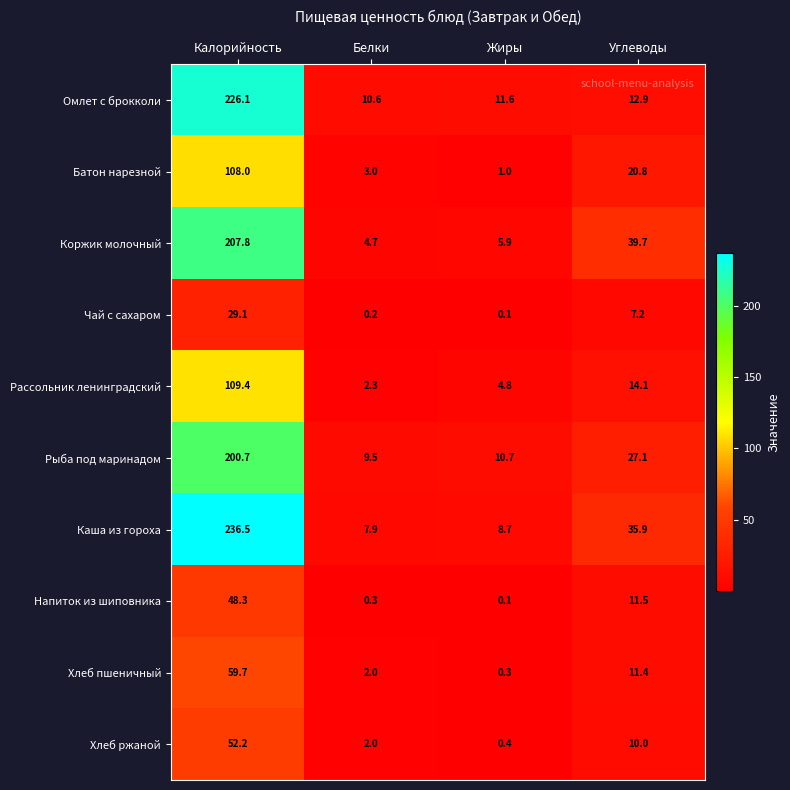

How many series are shown in this chart?

10